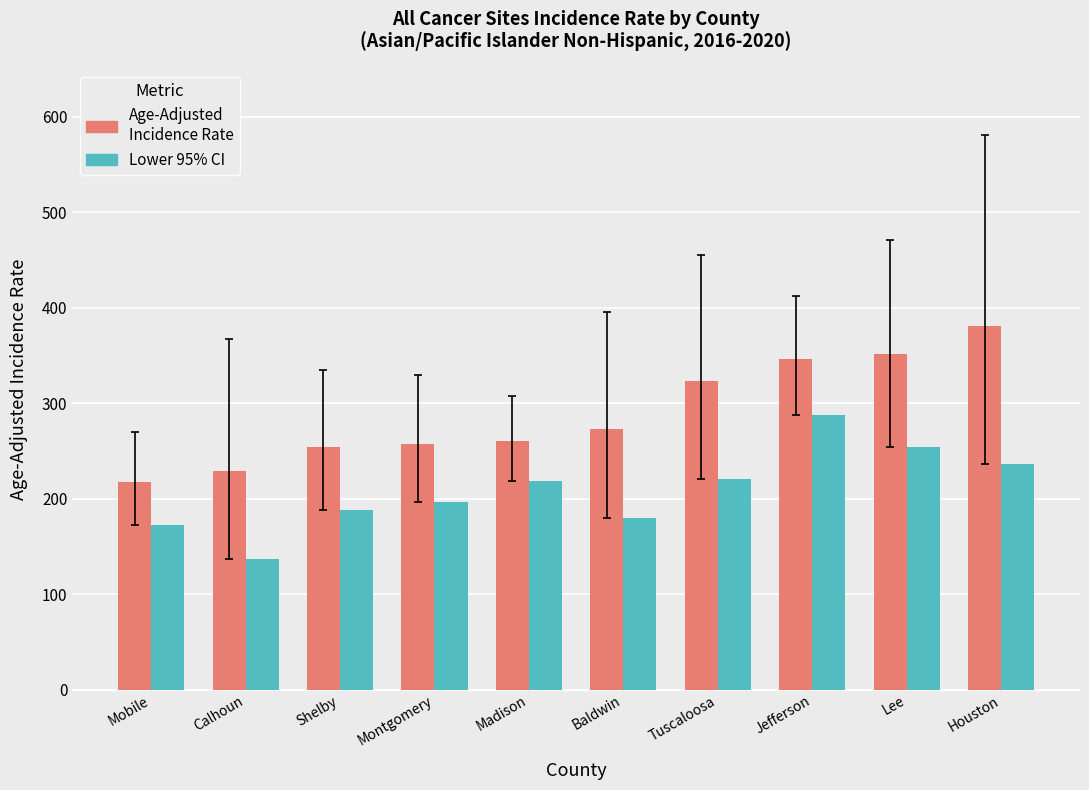

The value of Age-Adjusted Incidence Rate at Shelby is 253.6. True or false?

True